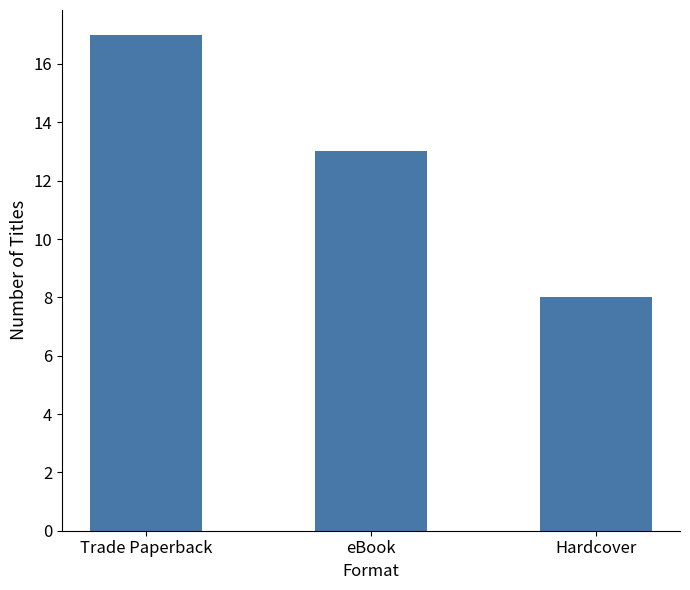

Is it true that the value at Trade Paperback is 17?

True